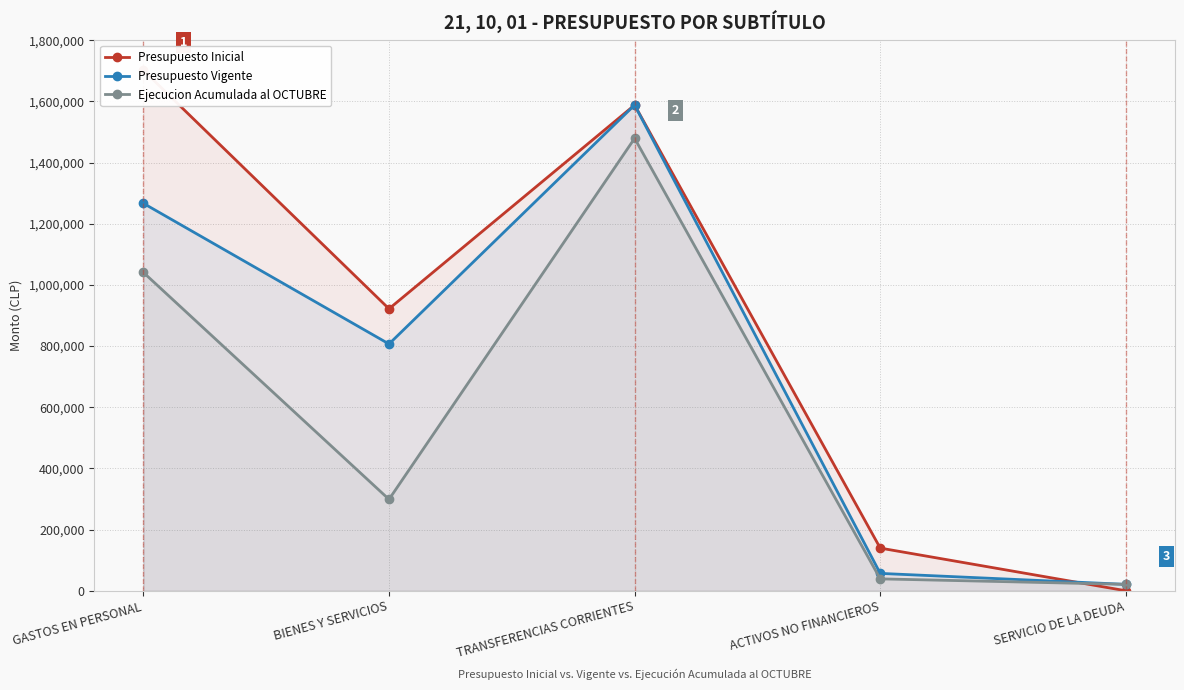

At which category is the sum across all series the highest?

TRANSFERENCIAS CORRIENTES